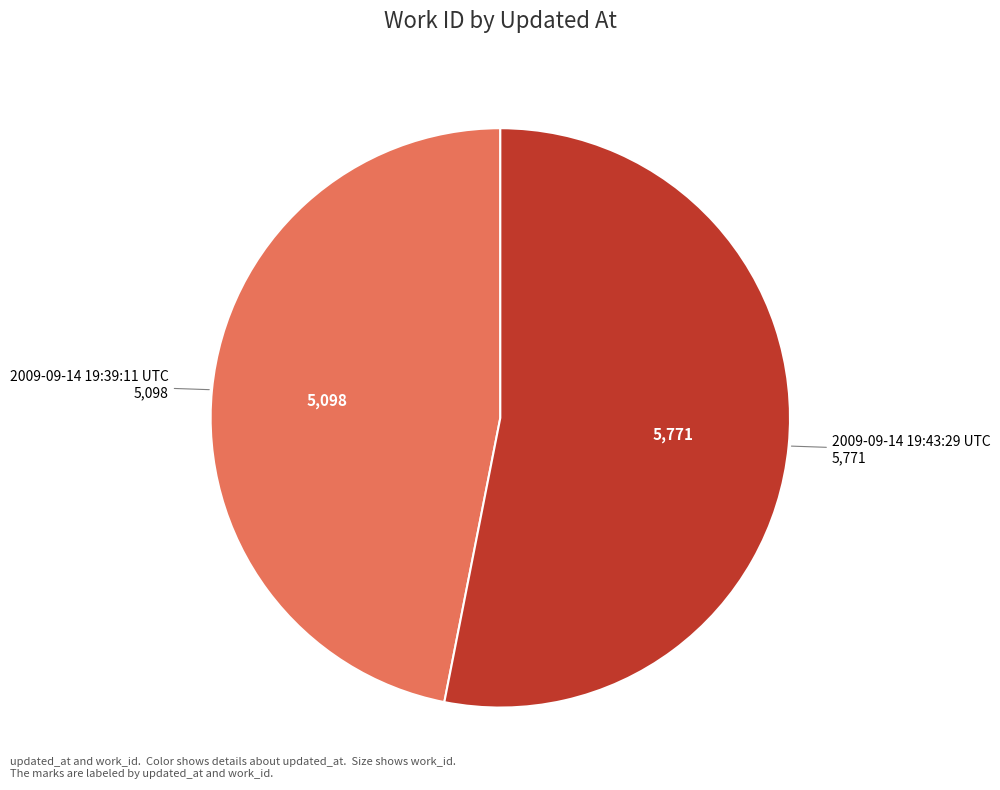

Rank the categories by value from lowest to highest.

2009-09-14 19:39:11 UTC, 2009-09-14 19:43:29 UTC